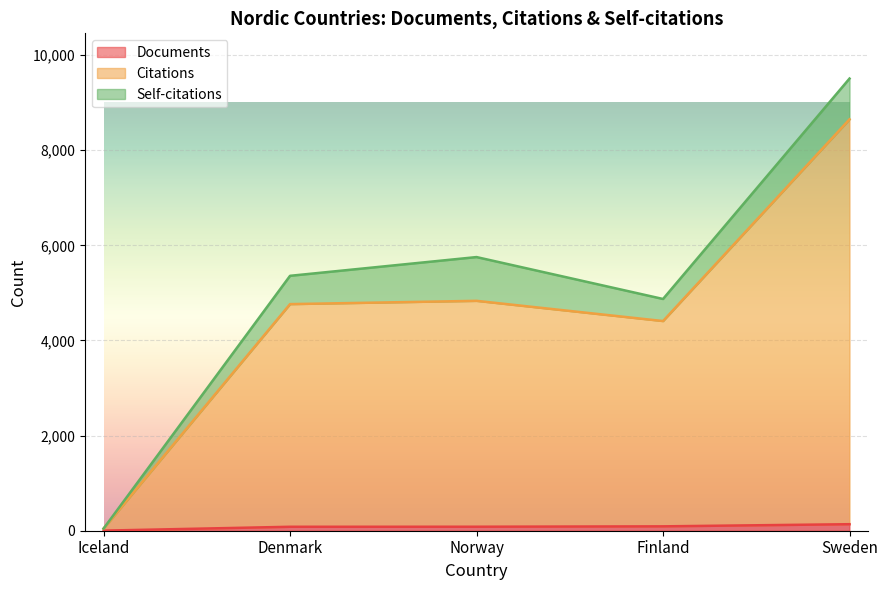

Between Iceland and Finland, which series saw the biggest shift?

Citations